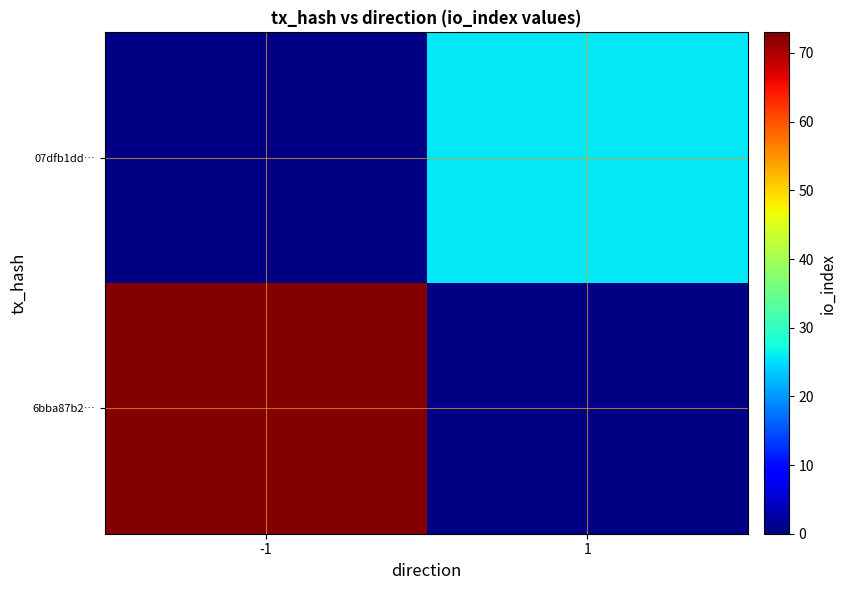

At how many categories does at least one series exceed 7?

2